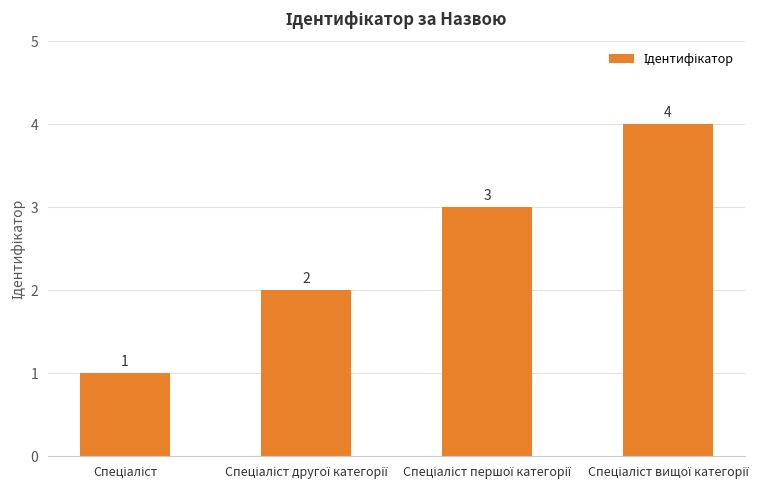

What is the value of the 4th bar from the left?

4